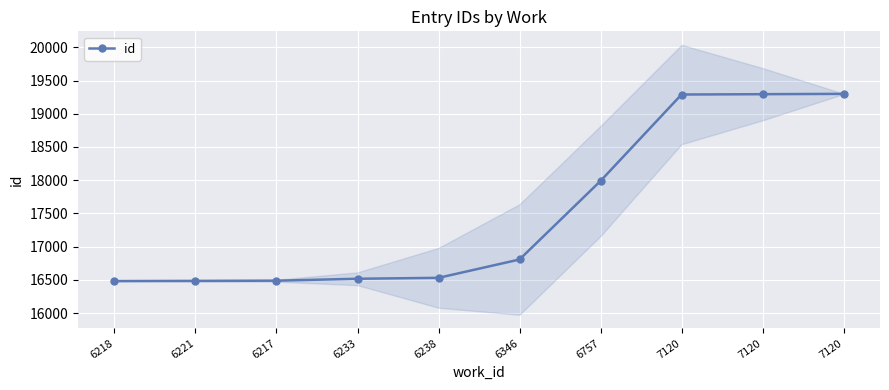

Rank the categories by value from lowest to highest.

6218, 6221, 6217, 6233, 6238, 6346, 6757, 7120, 7120, 7120